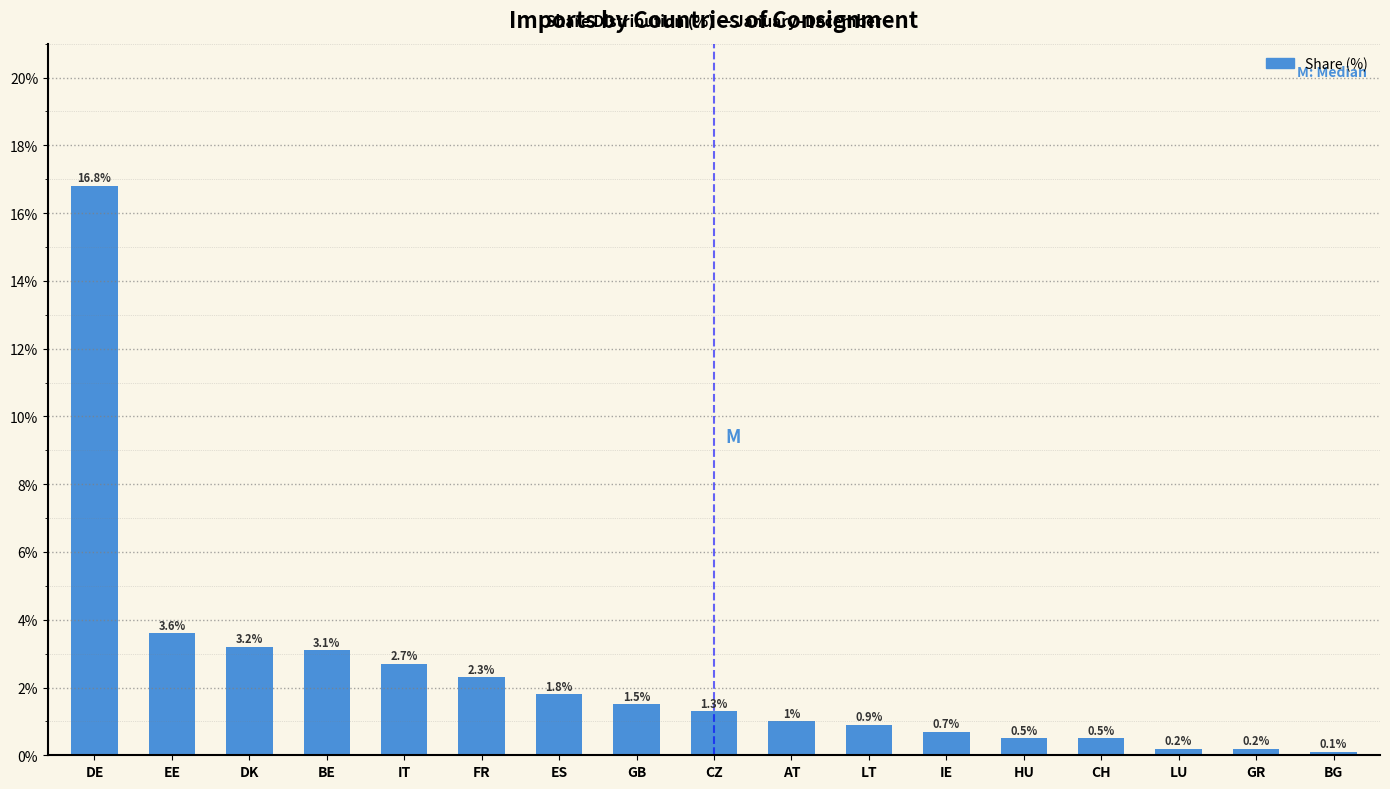

Reading left to right, transcribe all the data shown in this chart.

16.8	3.6	3.2	3.1	2.7	2.3	1.8	1.5	1.3	1.0	0.9	0.7	0.5	0.5	0.2	0.2	0.1